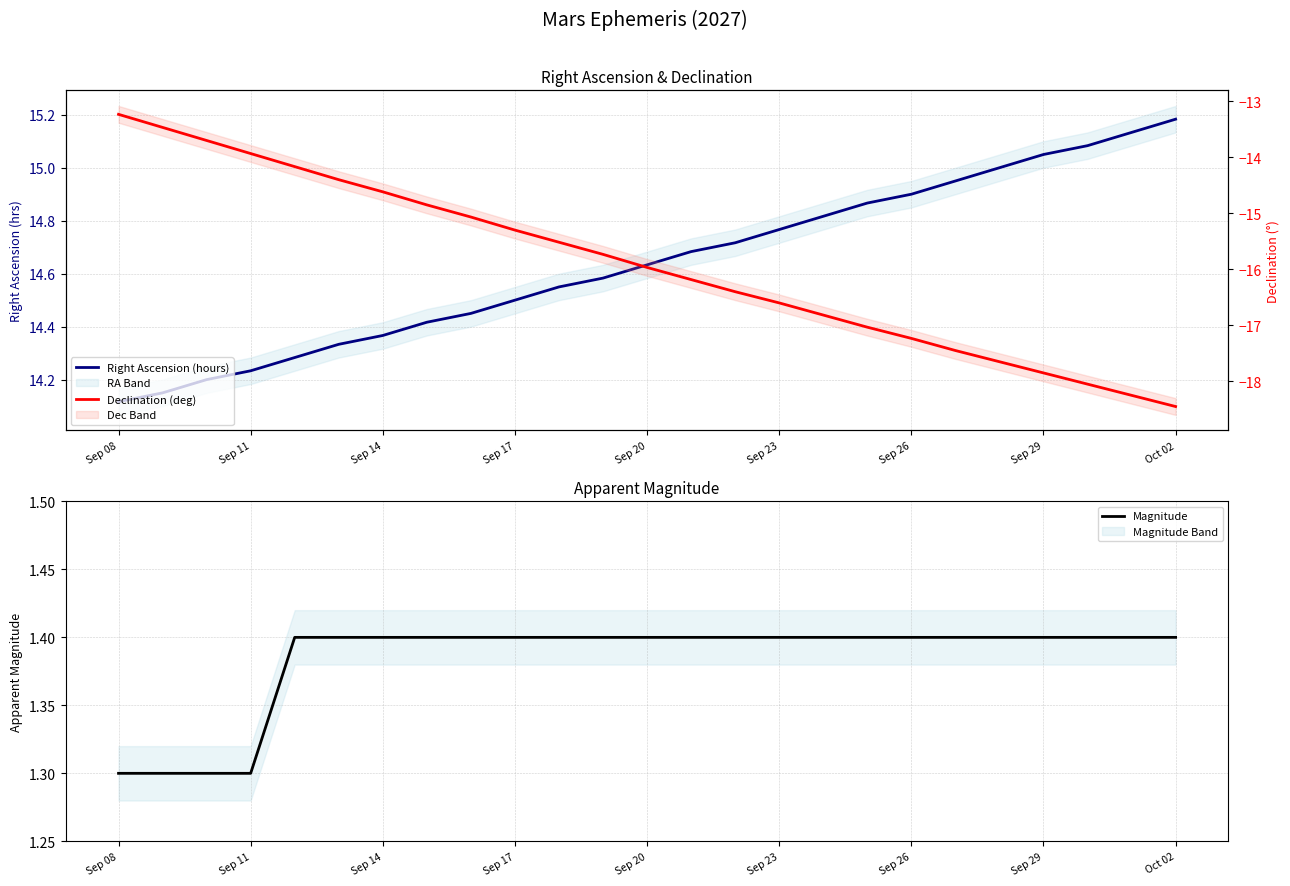

Rank the series by their maximum value, from highest to lowest.

Right Ascension (hours), Magnitude, Declination (deg)